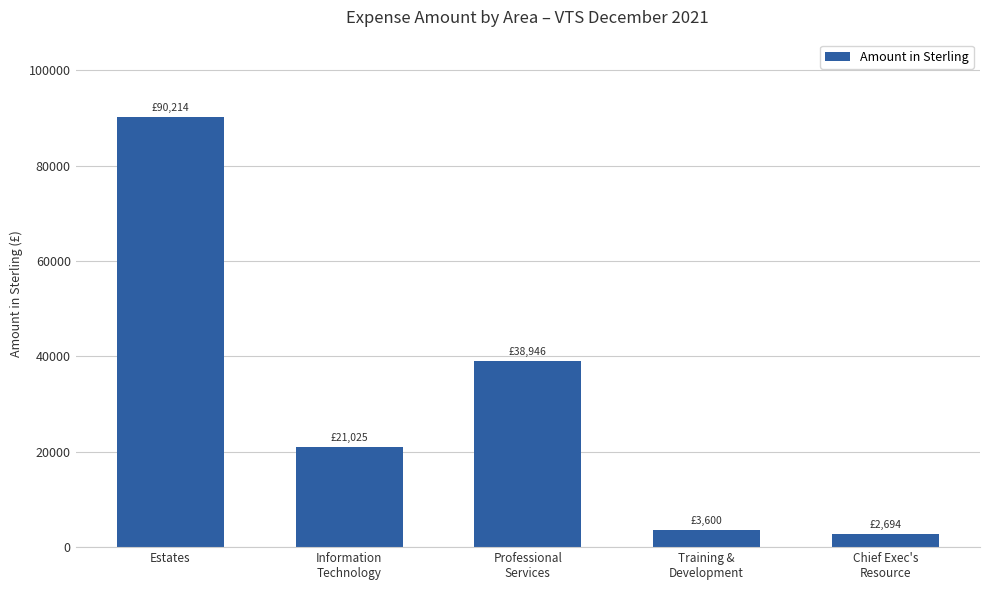

Which label corresponds to the largest value in the chart?

Estates